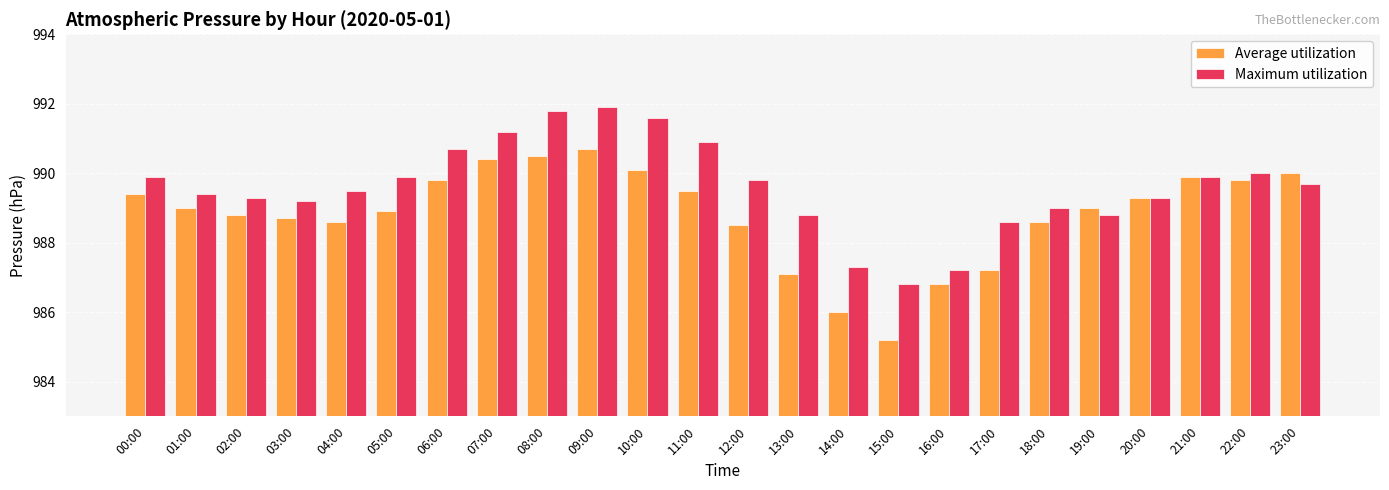

What is the value of the Maximum utilization bar at the 3rd from the left?

989.3